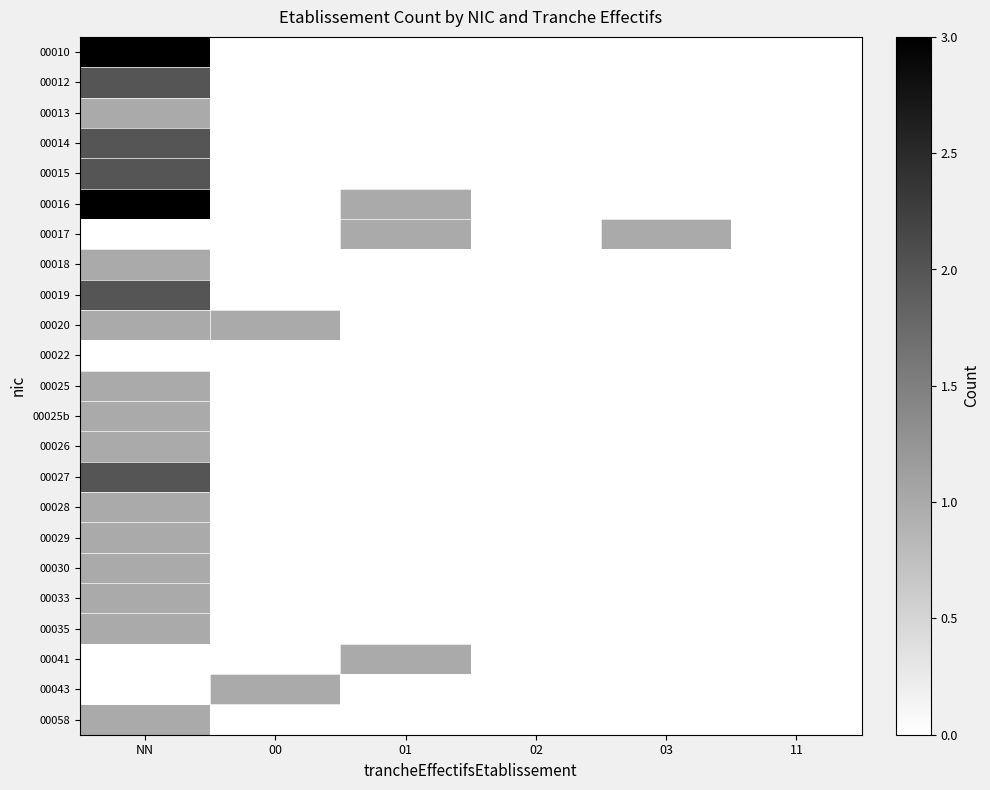

Which series changed the most between 01 and 11?

00016